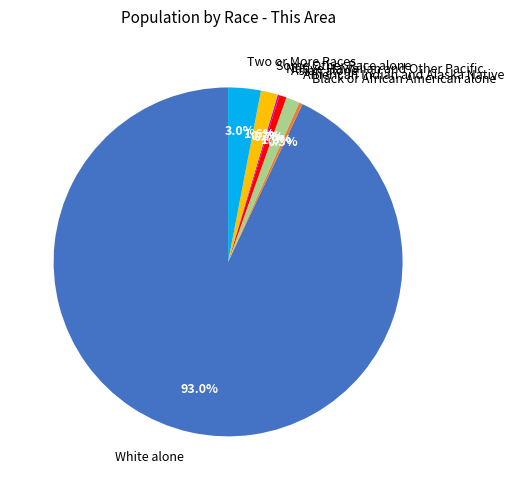

To the nearest percent, what is the average slice percentage?

14%